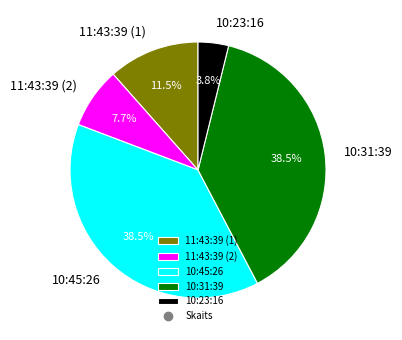

To the nearest percent, what is the average slice percentage?

20%